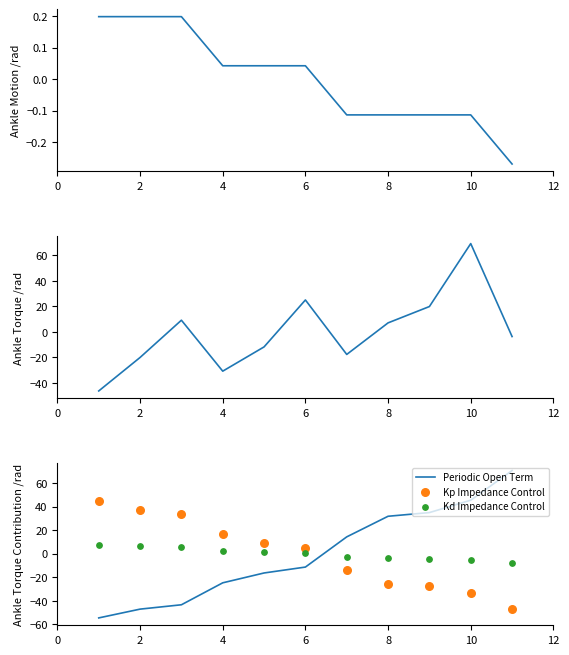

At how many categories does at least one series exceed 55?

2